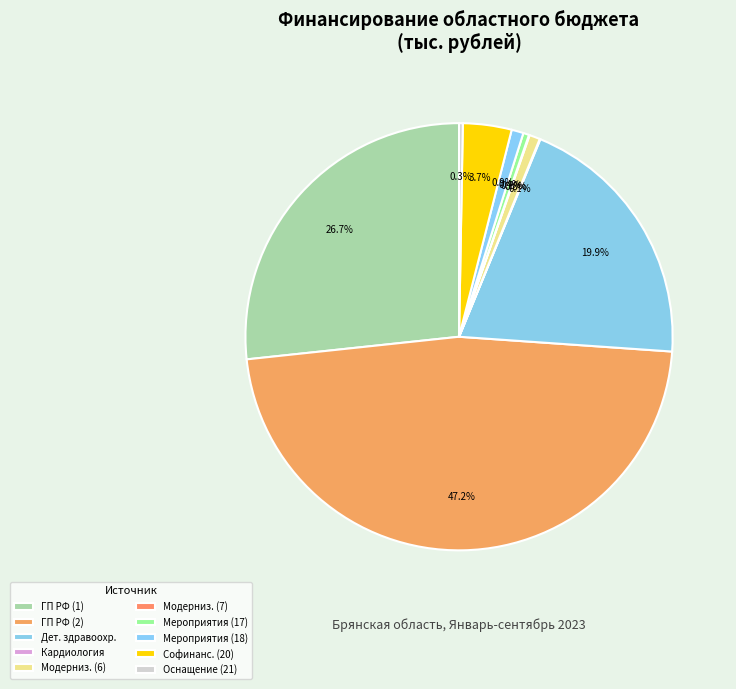

How many segments does this pie chart have?

10